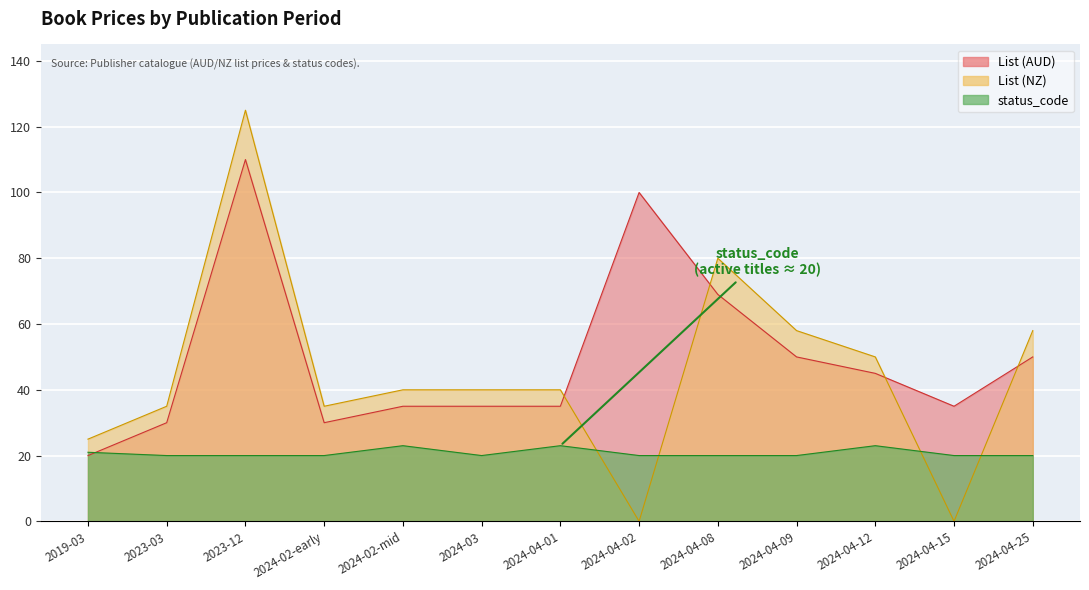

True or false: status_code has more than 0 points higher than both neighbors.

False